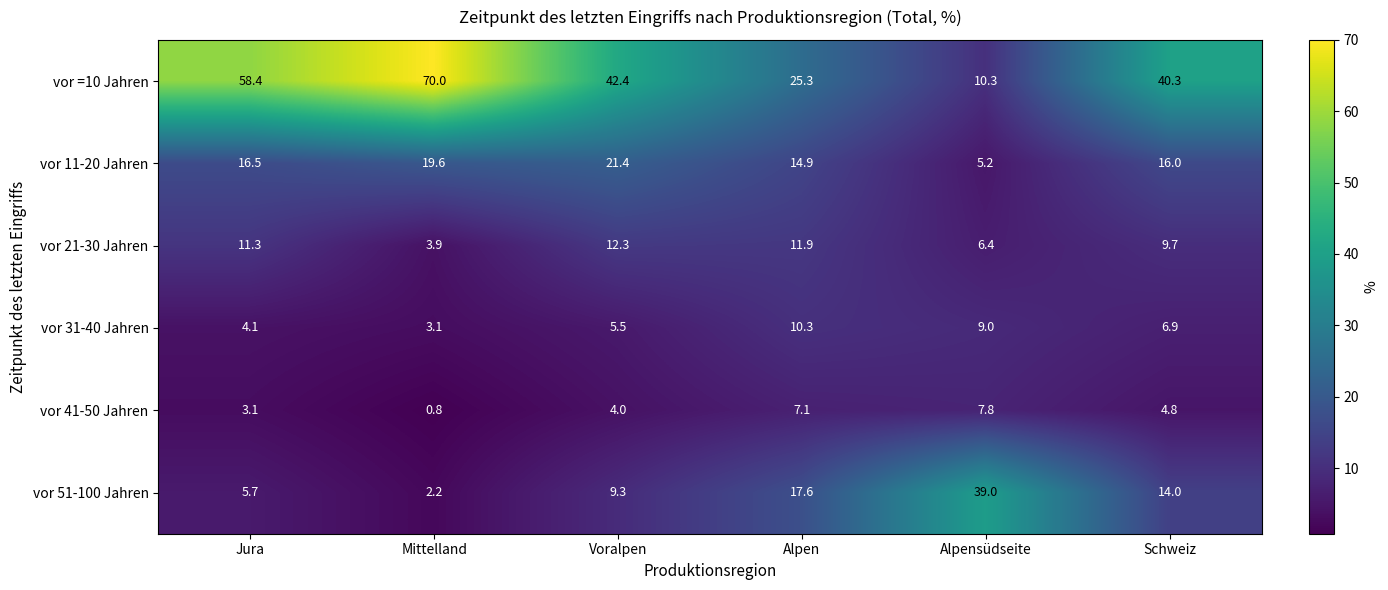

List the series in order of their peak value, lowest first.

vor 41-50 Jahren, vor 31-40 Jahren, vor 21-30 Jahren, vor 11-20 Jahren, vor 51-100 Jahren, vor =10 Jahren